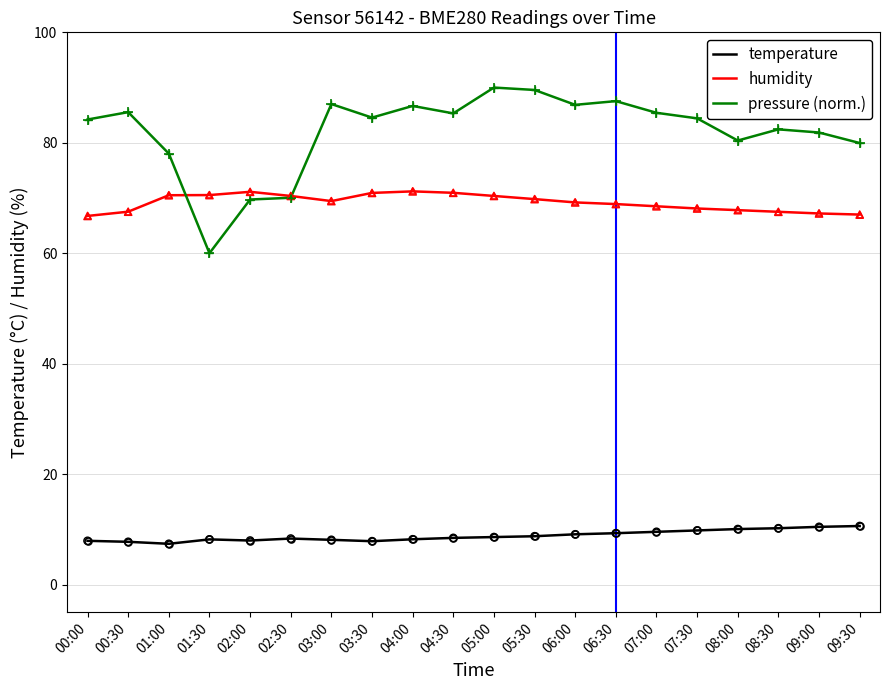

What is the total value across all series at 00:00?

158.9